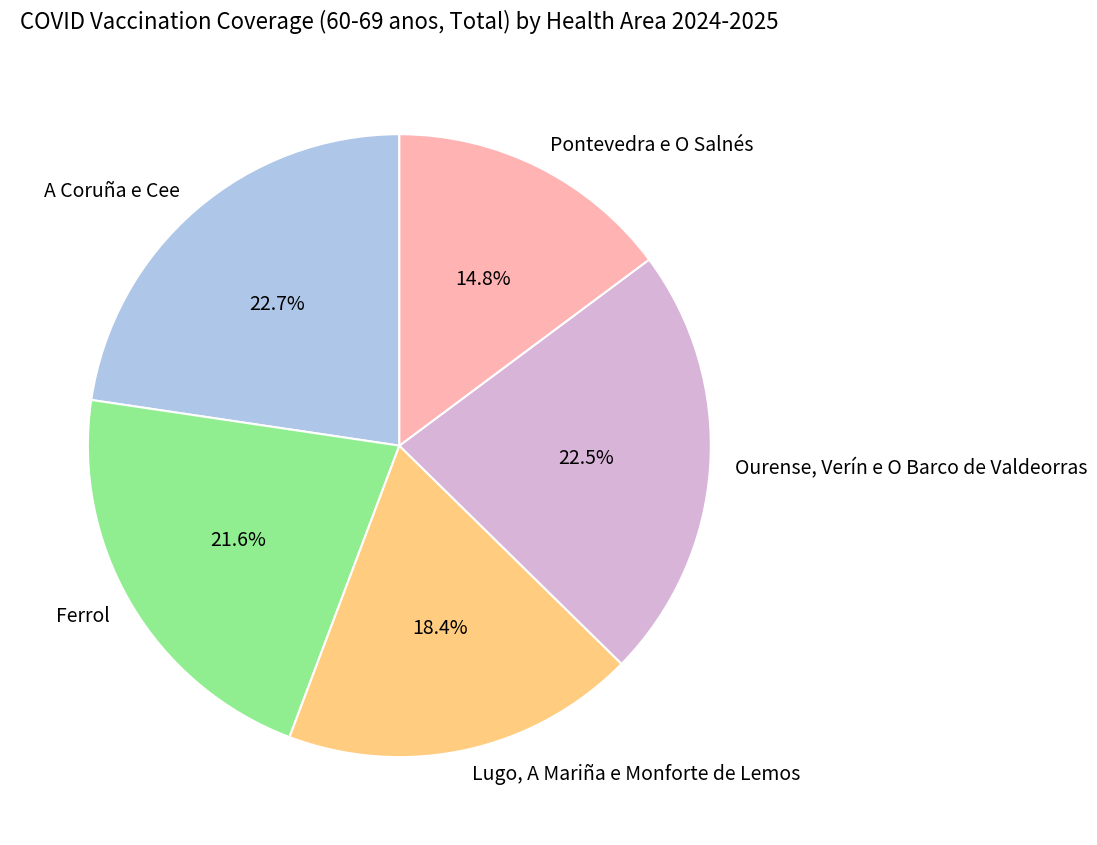

Which category has the smallest portion of the pie?

Pontevedra e O Salnés